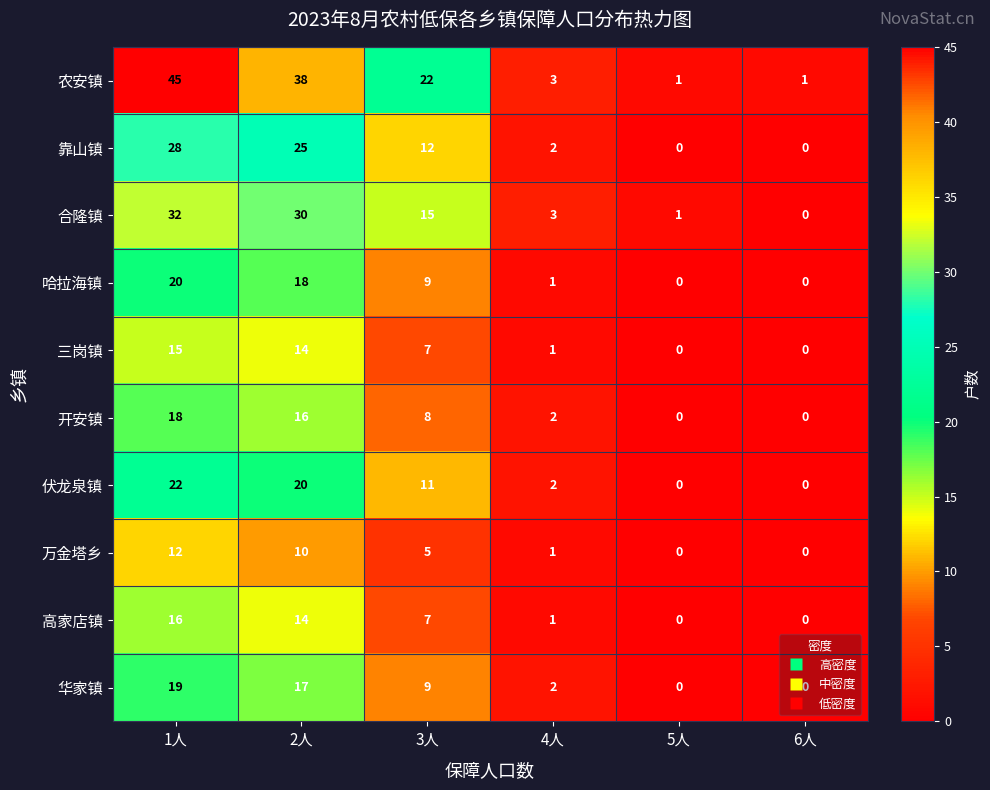

Which series has the largest range (max minus min)?

农安镇